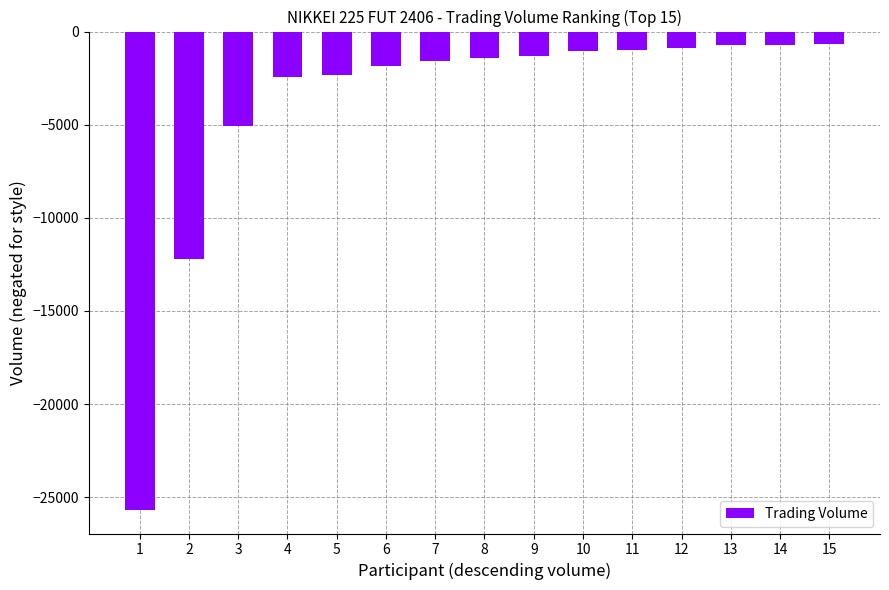

At which label does the data first exceed -1412?

9